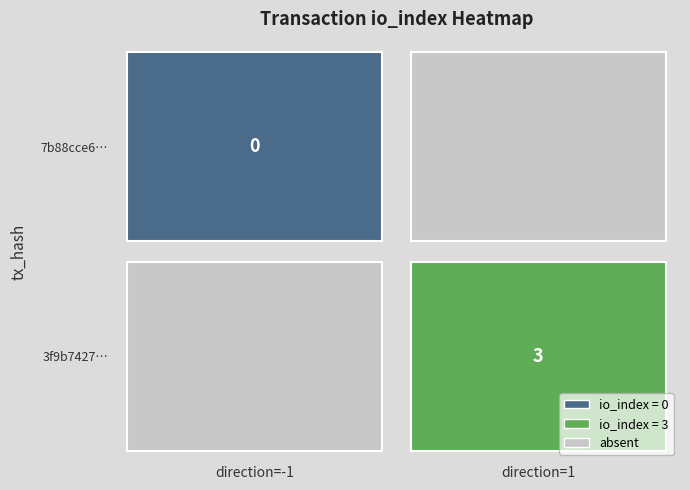

Reading left to right, what are all the values shown in this chart?

7b88cce6876f9dae30b4b6069a07e589dceeb30: -1	0
3f9b742793d9539567fa8f80c6b5653981cefb1: 1	3